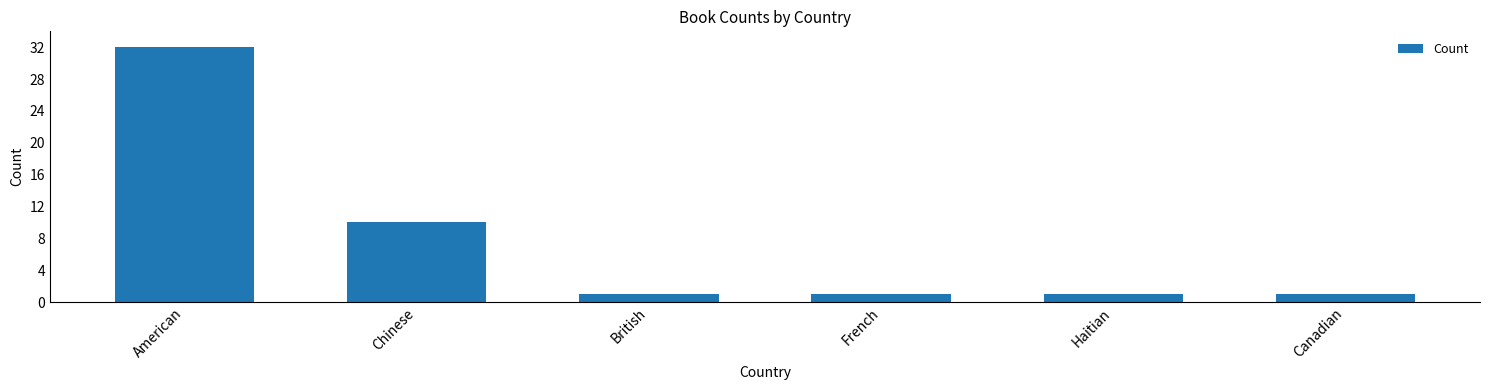

What is the label of the 3rd bar from the left?

British